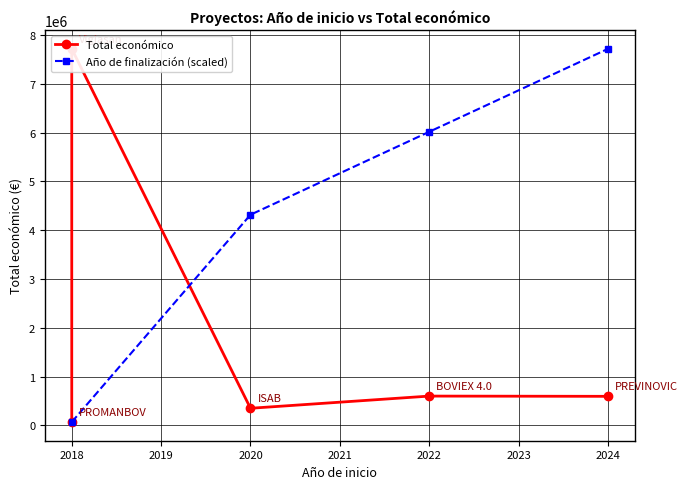

List the labels in order of value, largest first.

2018, 2022, 2024, 2020, 2018